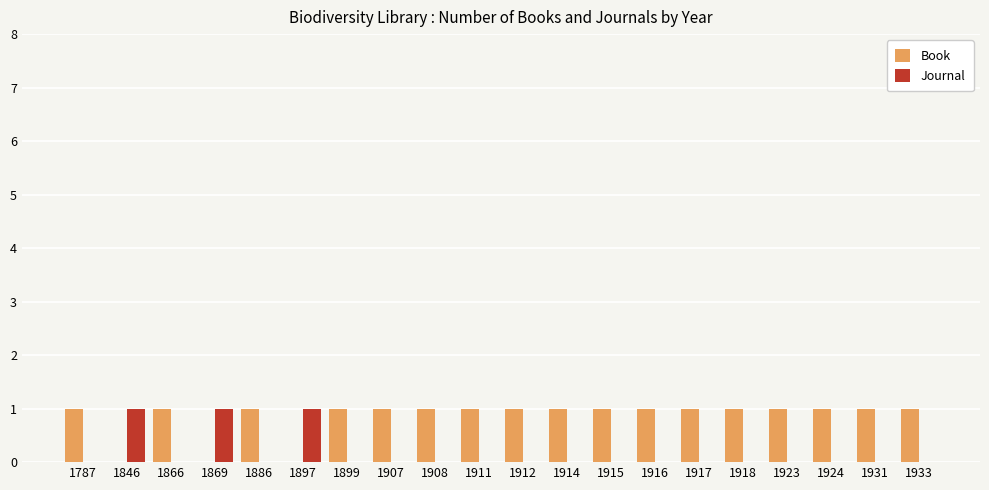

What is the sum of the Book values at 1918 and 1908?

2